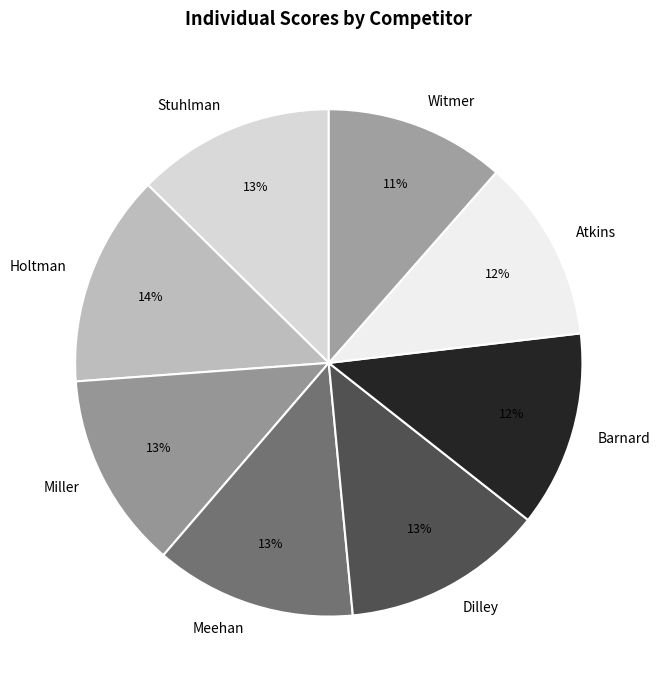

Which slice is the largest?

Holtman